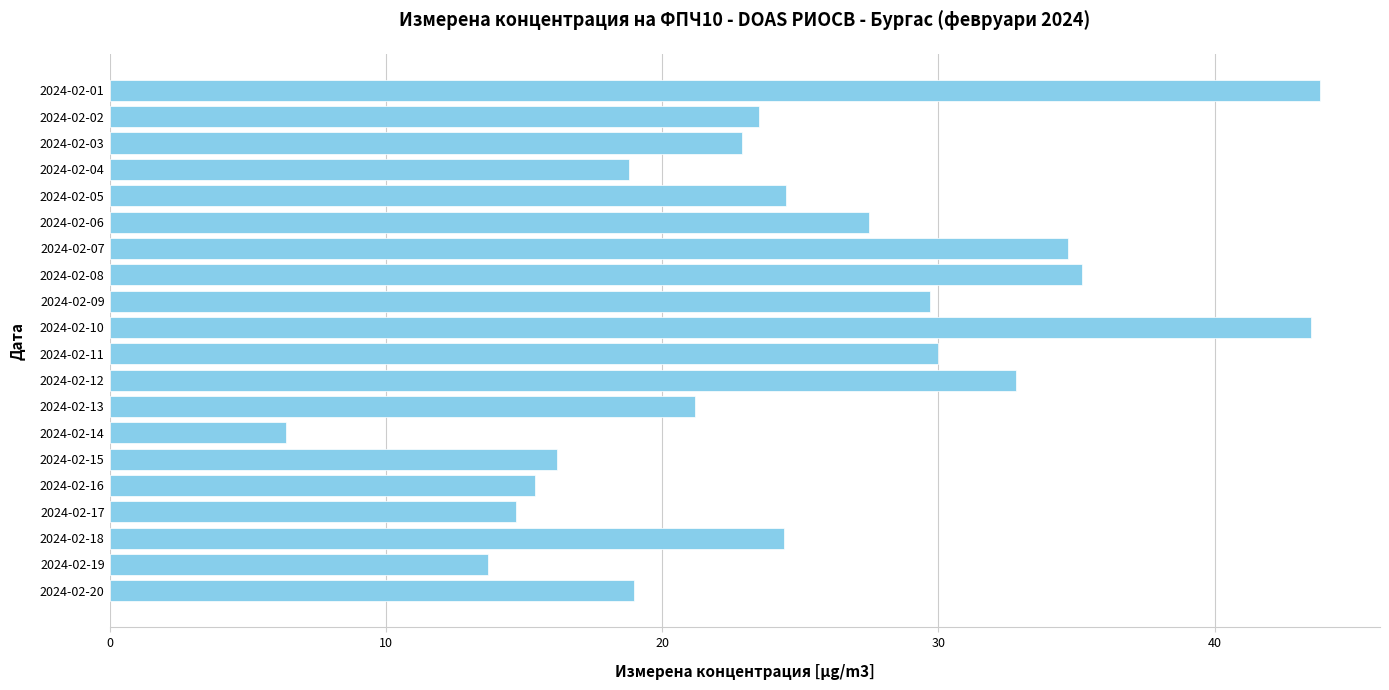

What is the sum of the values at 2024-02-02 and 2024-02-13?

44.7